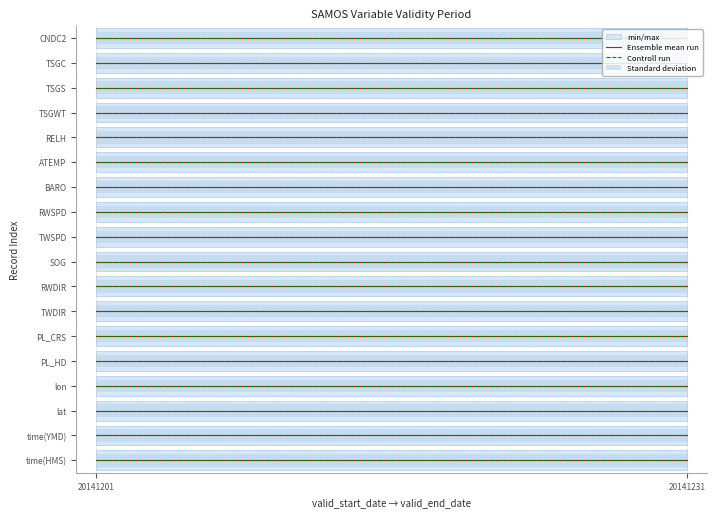

What is the average value of the Controll run series?

20141216